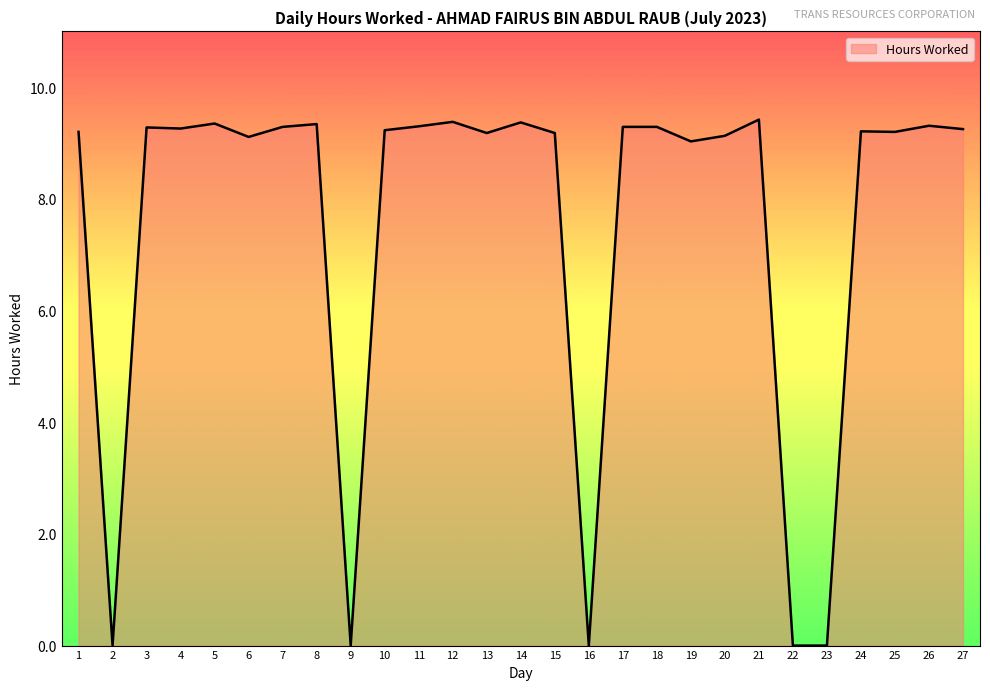

What is the greatest value displayed?

9.4